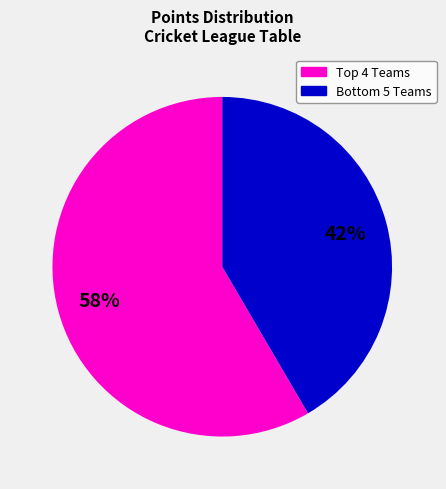

What is the majority slice?

Top 4 Teams